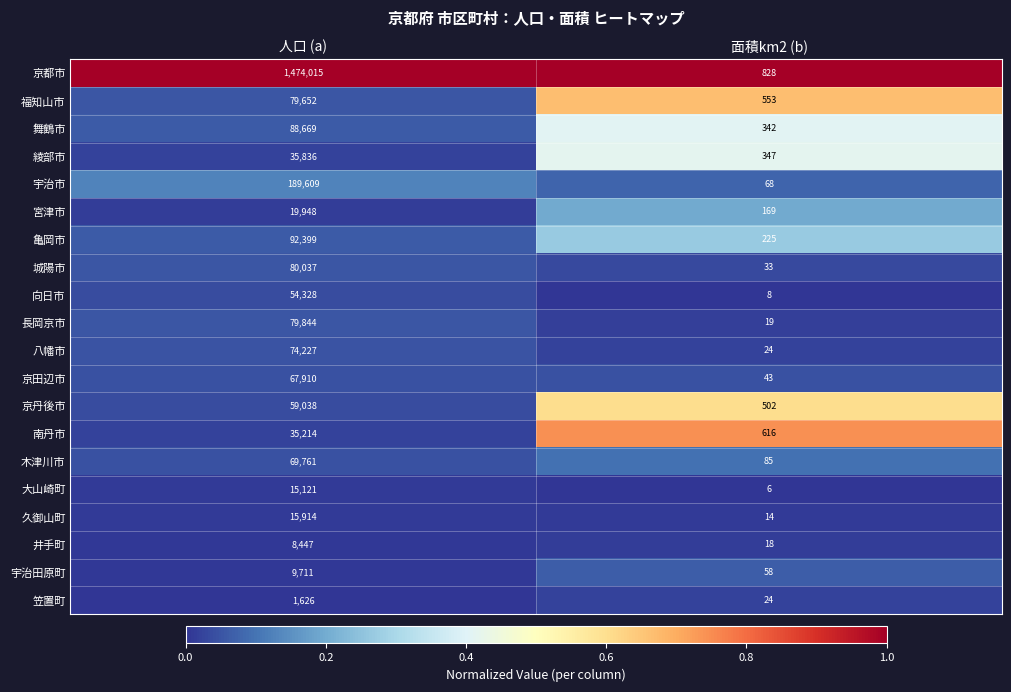

The 福知山市 series shows 910 at 面積km2 (b). True or false?

False